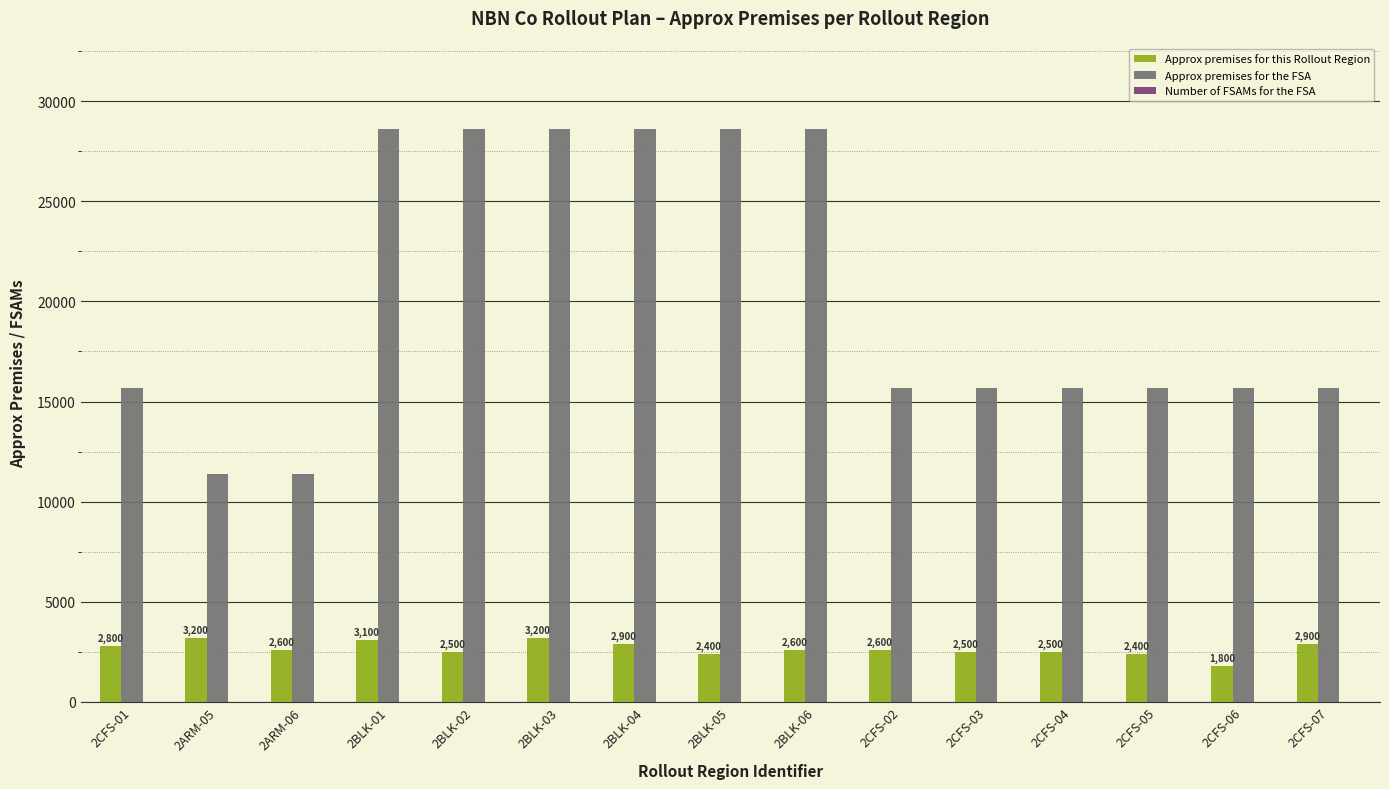

What is the sum of all Approx premises for this Rollout Region values?

40000